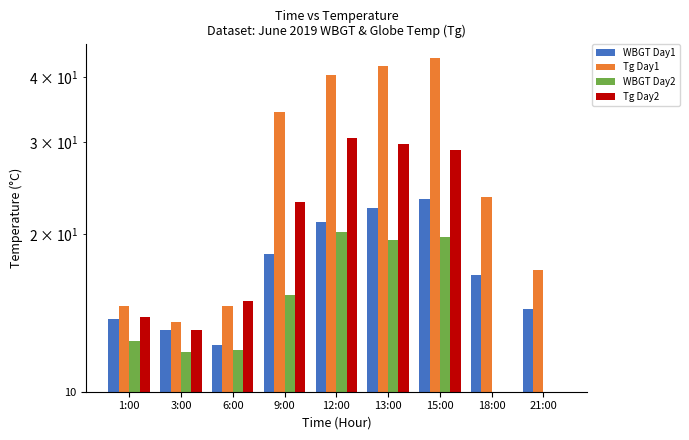

Which series changed the most between 3:00 and 9:00?

Tg Day1